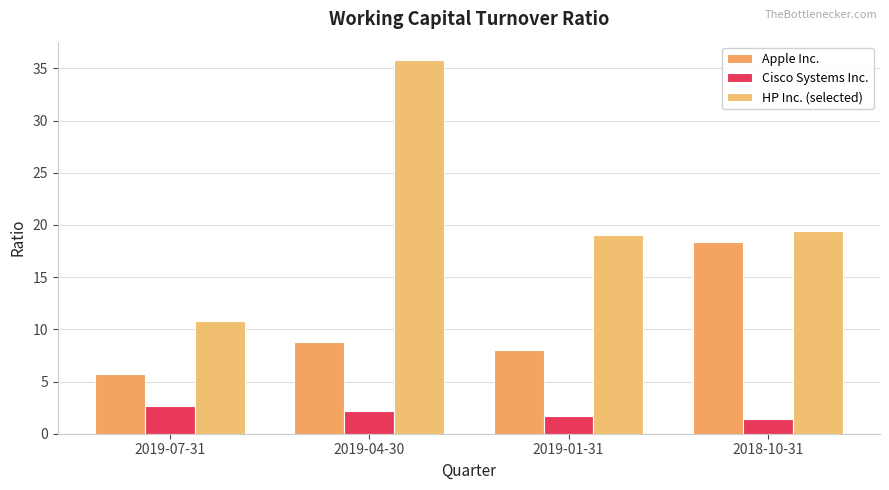

Rank the series at 2019-04-30 from highest to lowest value.

HP Inc. (selected), Apple Inc., Cisco Systems Inc.